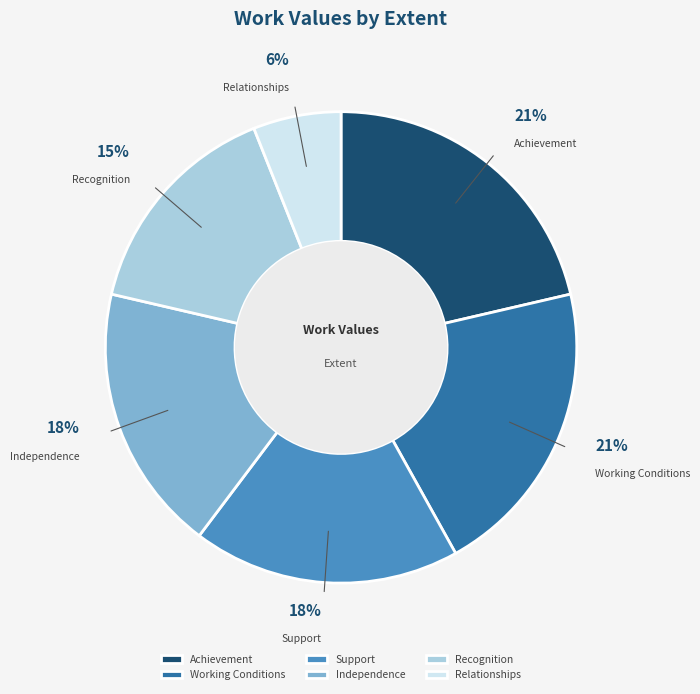

To the nearest percent, what percentage of the pie is Achievement?

21%